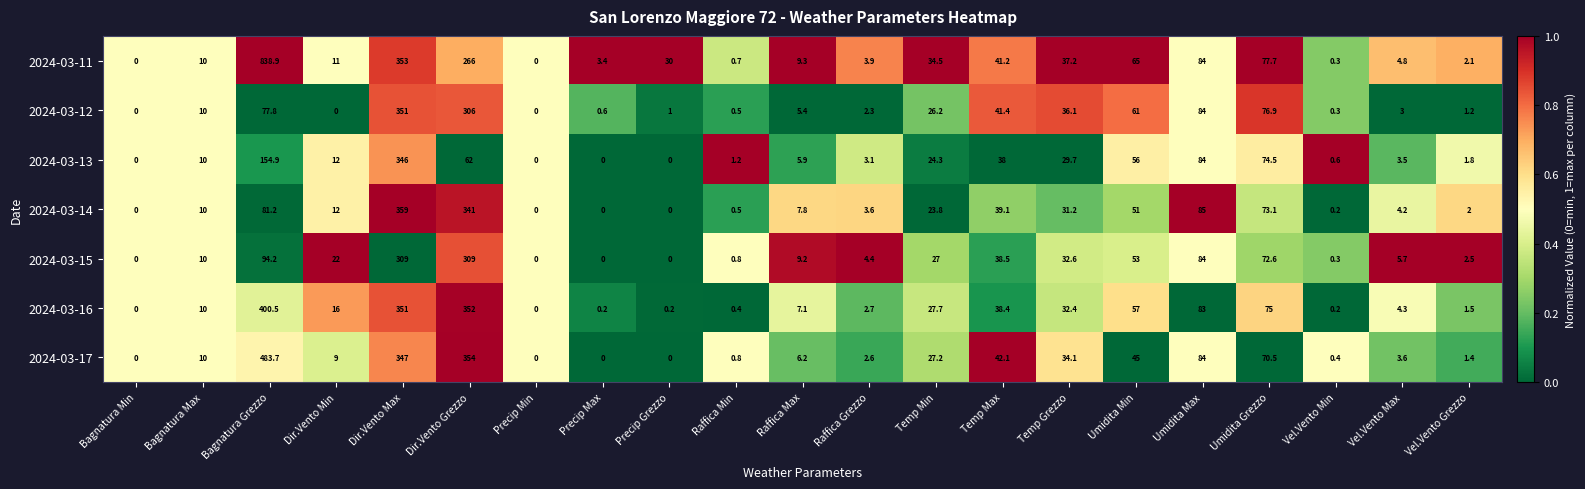

Is it true that 2024-03-12 equals 3.6 at Raffica Max?

False